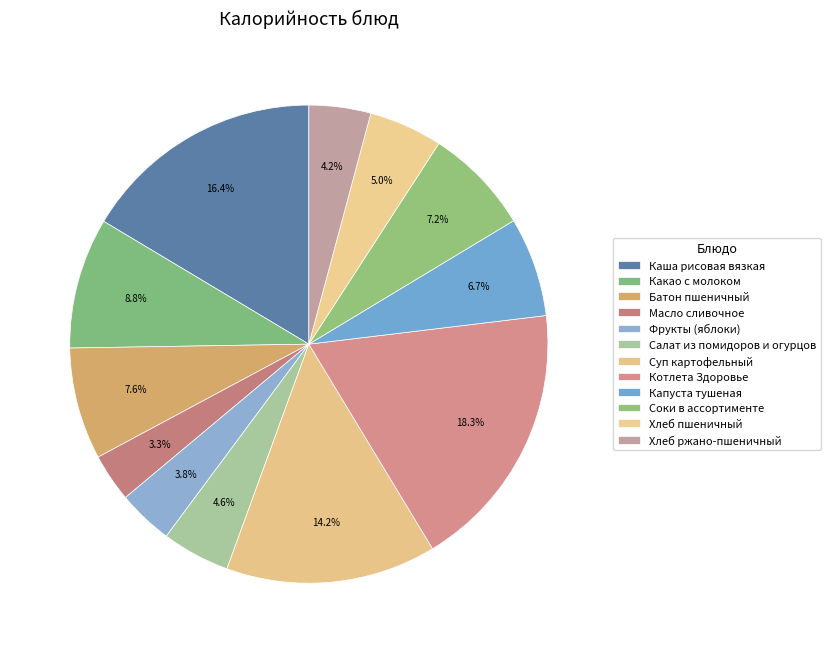

Count the number of slices in the pie.

12